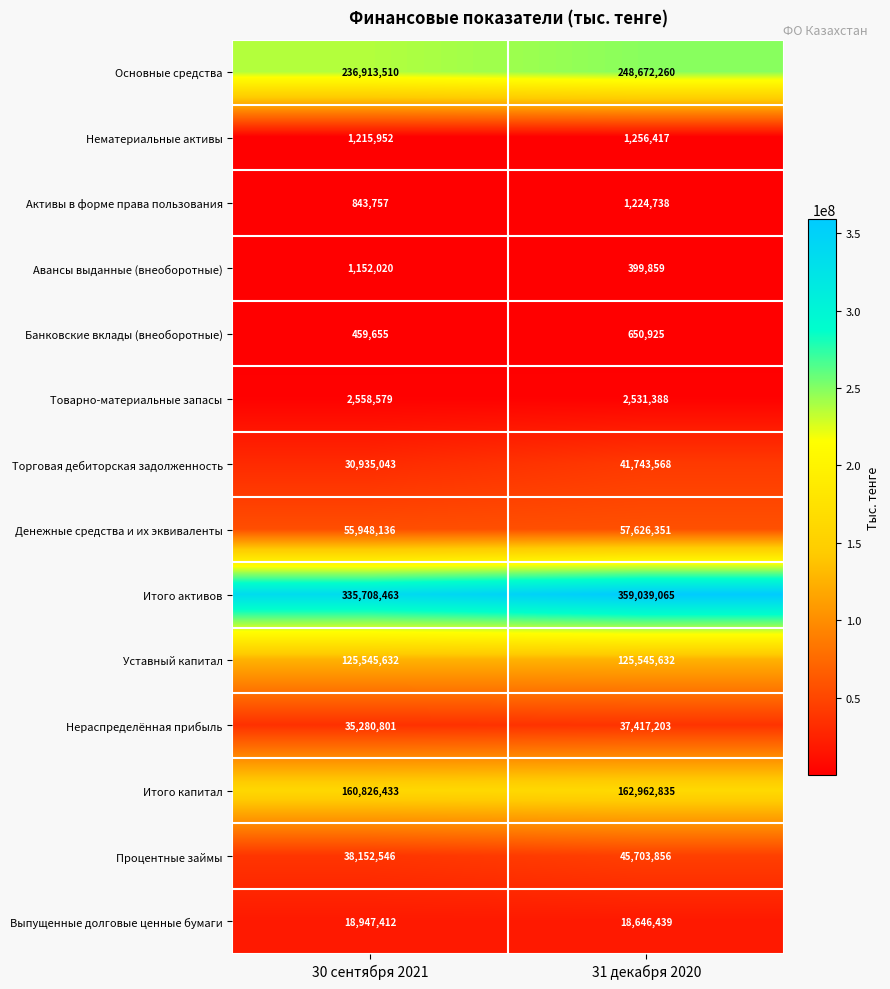

At which label is Товарно-материальные запасы closest to 2544983?

31 декабря 2020